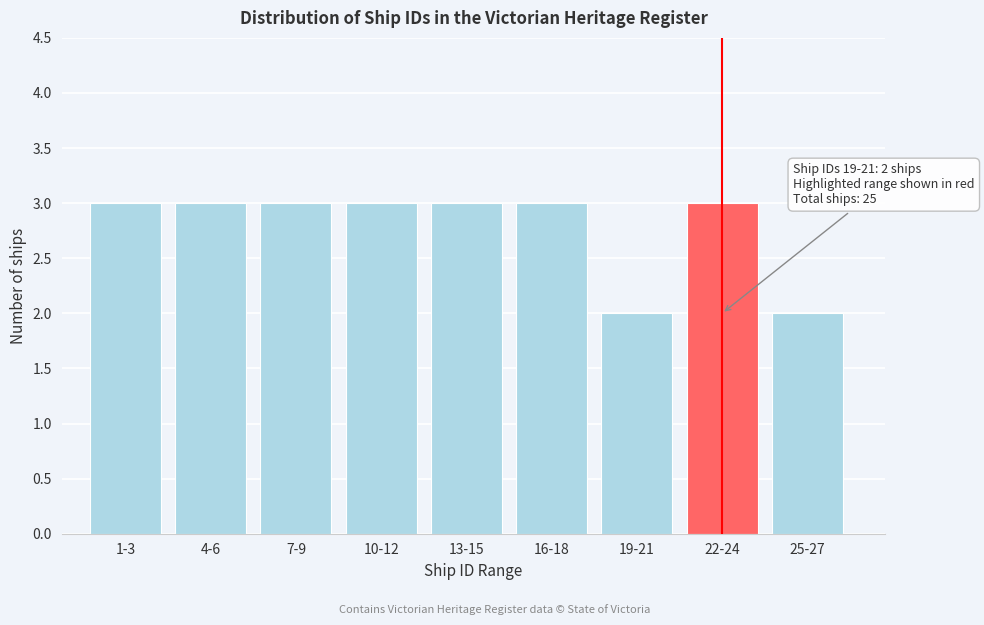

Reading left to right, what are all the values shown in this chart?

3	3	3	3	3	3	2	3	2